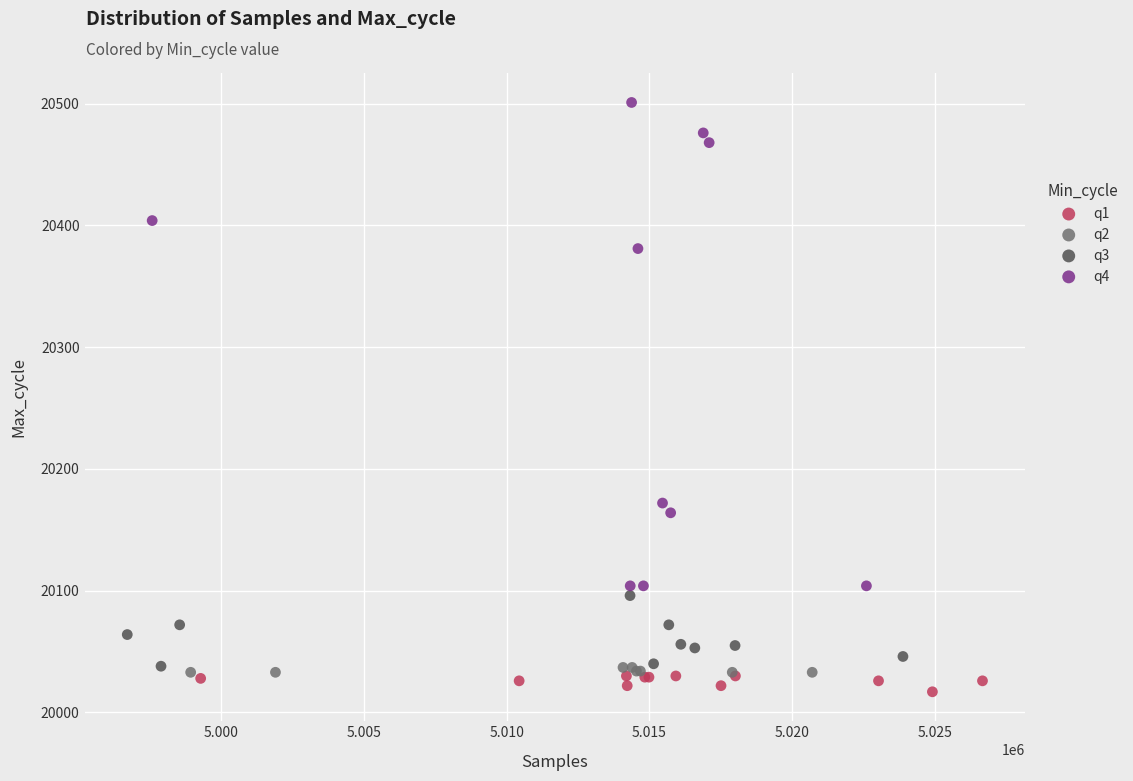

Which series has the largest Y range (max minus min)?

q4